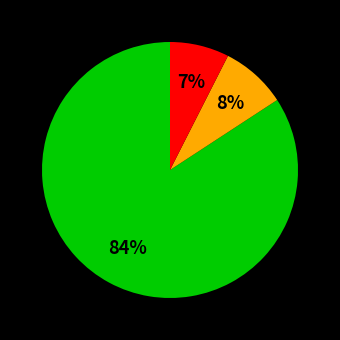

To the nearest percent, what is the average slice percentage?

33%